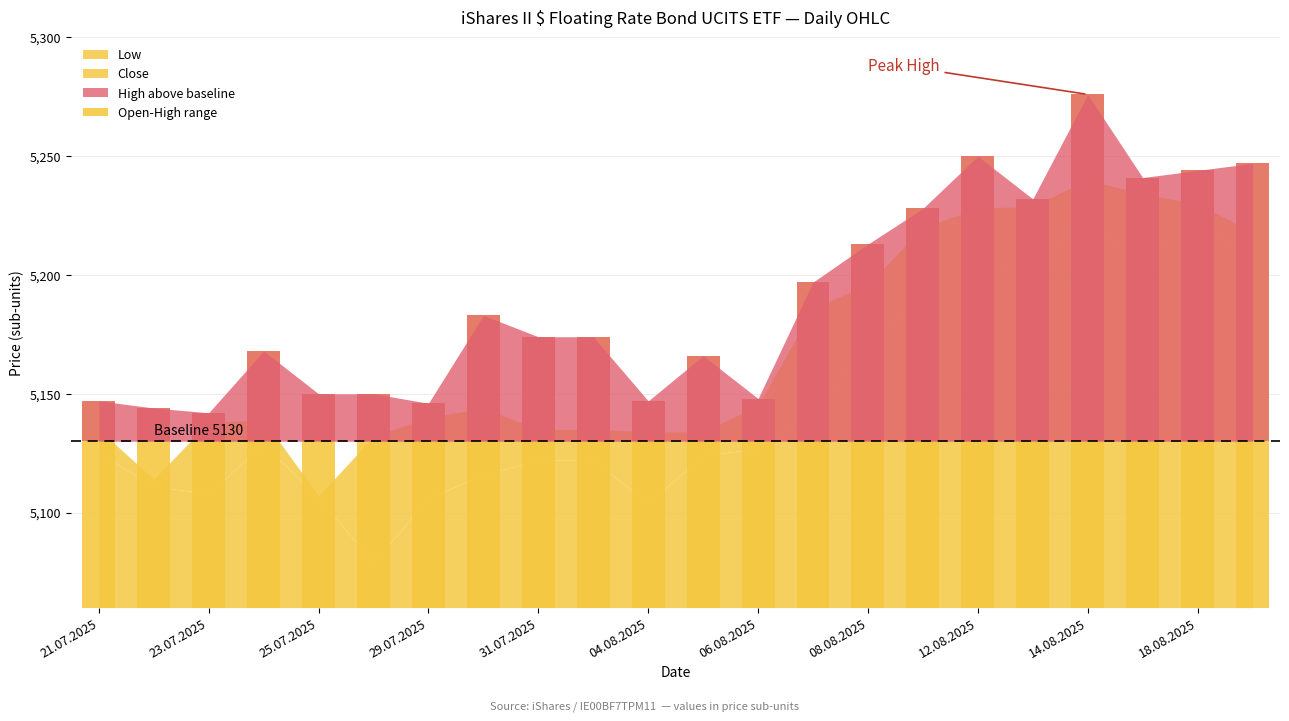

What position from the left is 15?

16